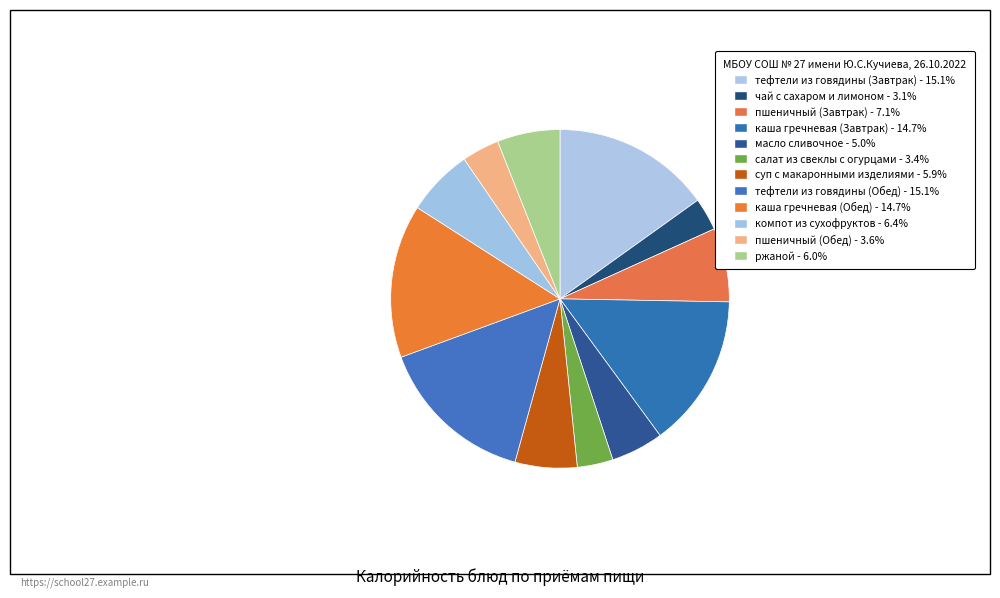

Which category has the smallest portion of the pie?

чай с сахаром и лимоном